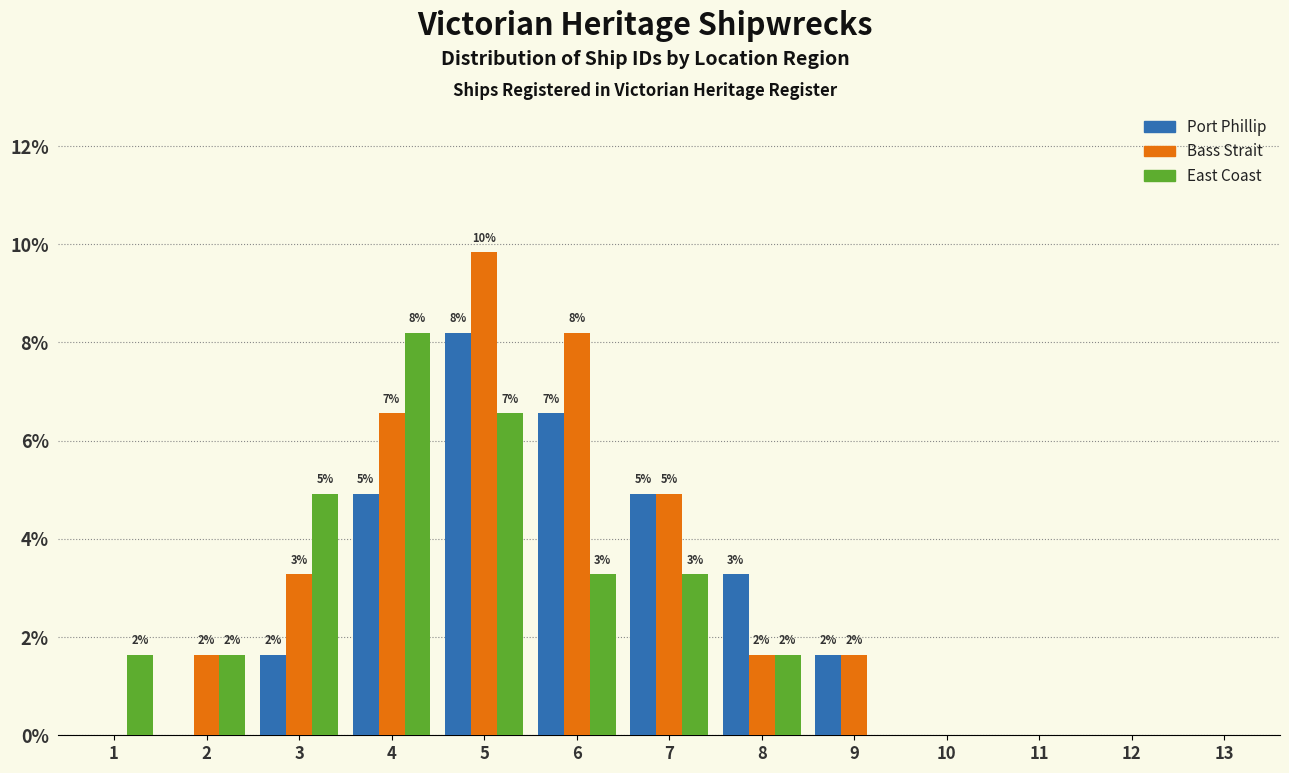

What are all the series names shown in the legend?

Port Phillip, Bass Strait, East Coast